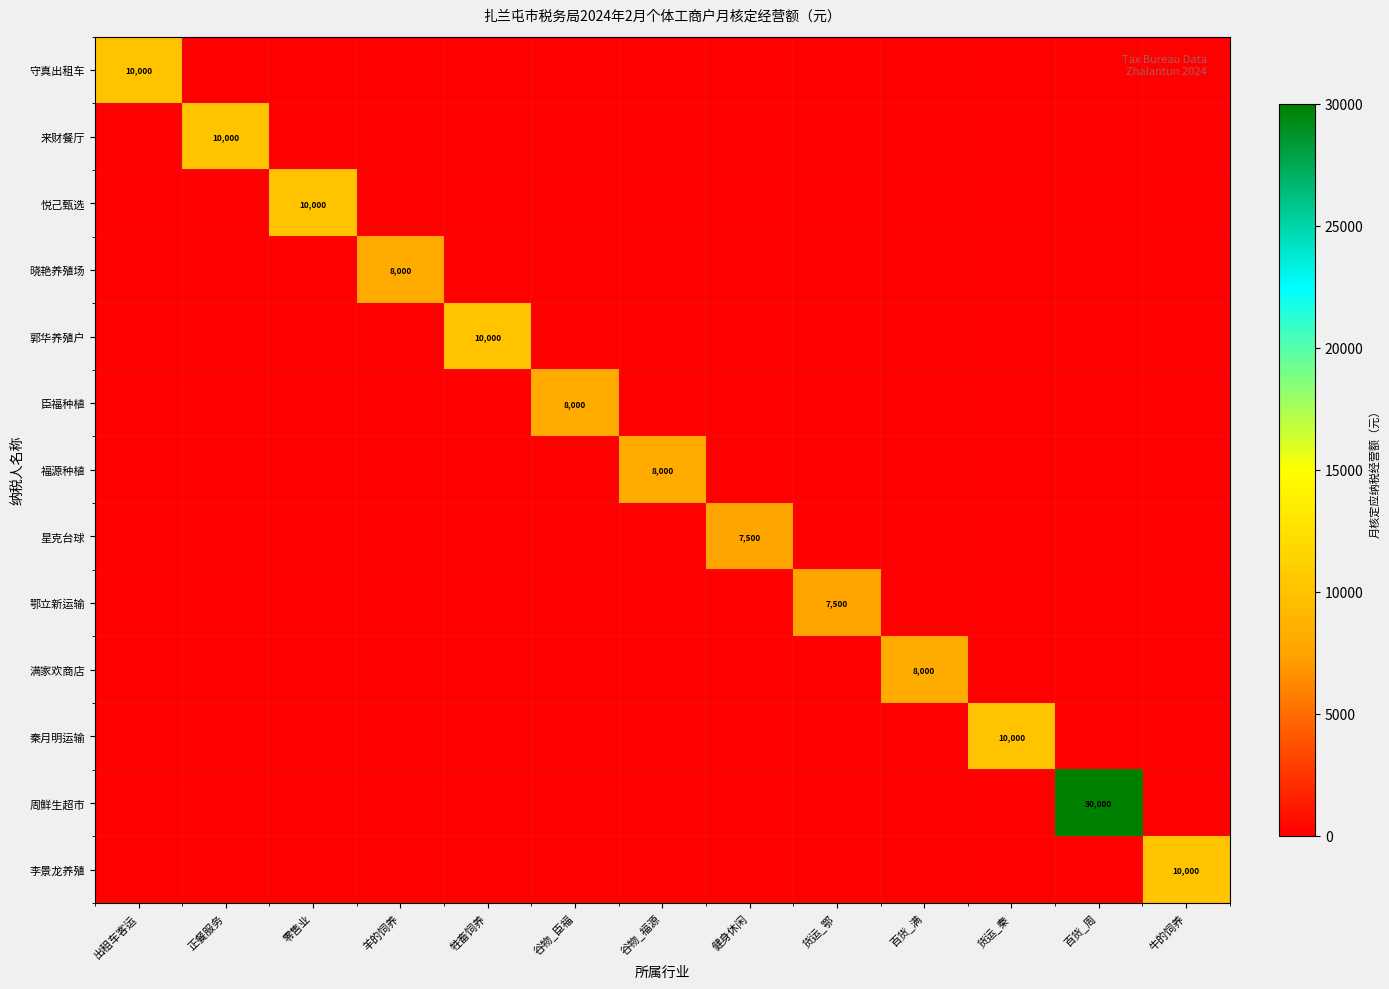

At which category is the sum across all series the highest?

百货_周